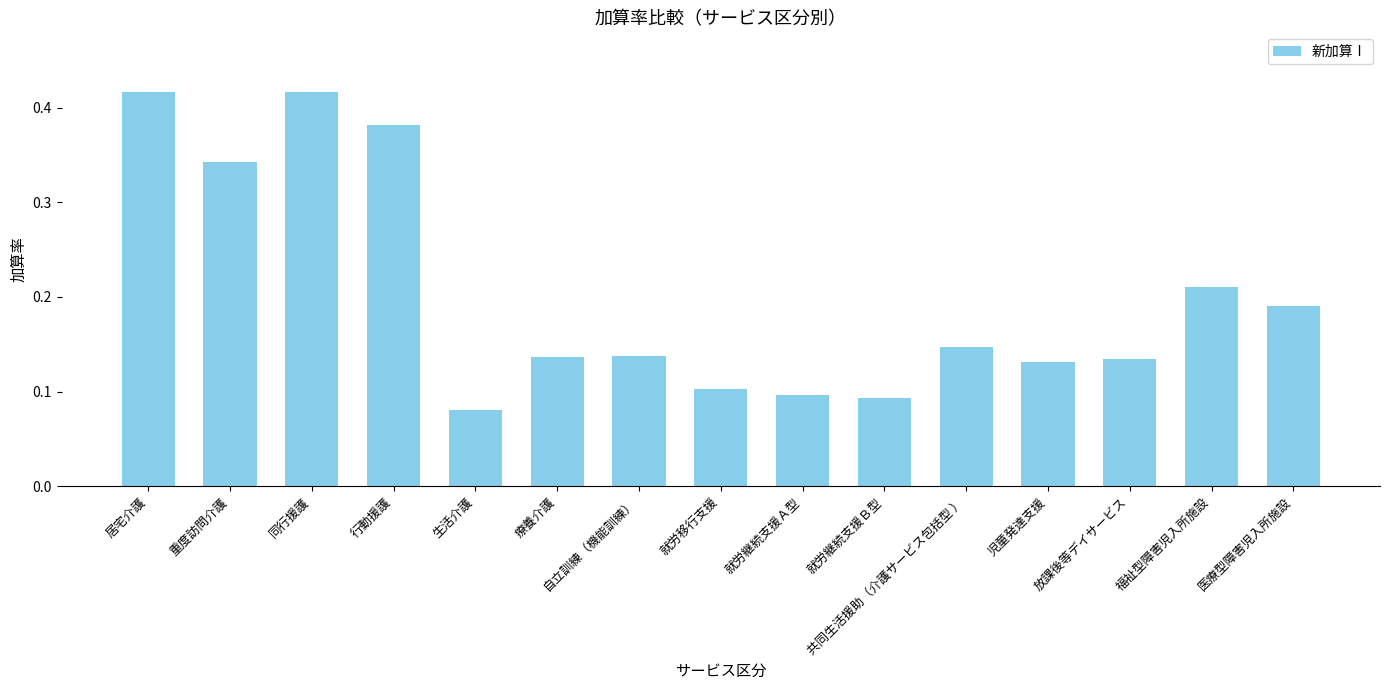

The chart shows a value of 0.2 at 居宅介護. True or false?

False